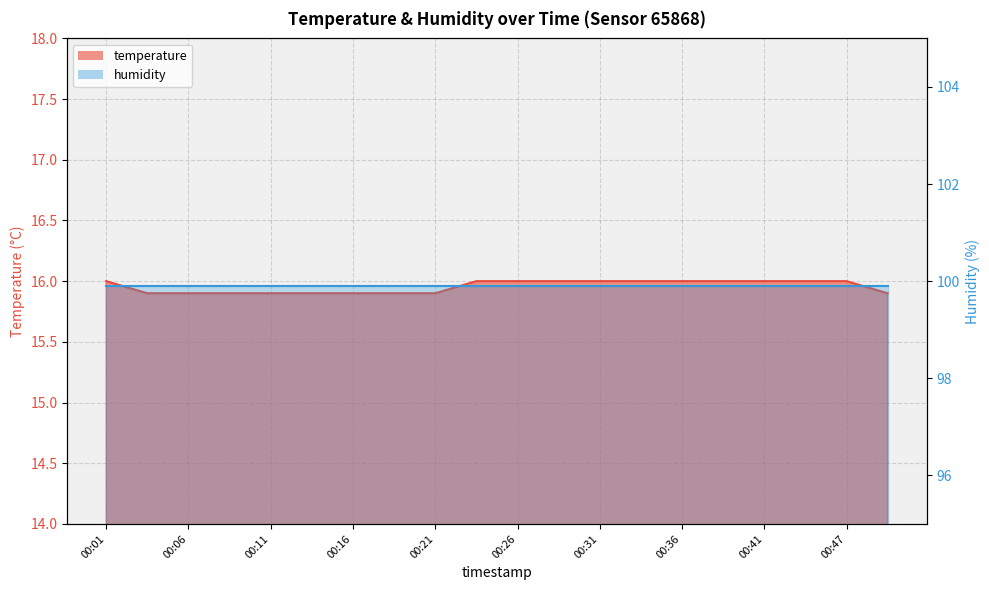

The chart shows a value of 16.0 at 00:36. True or false?

True